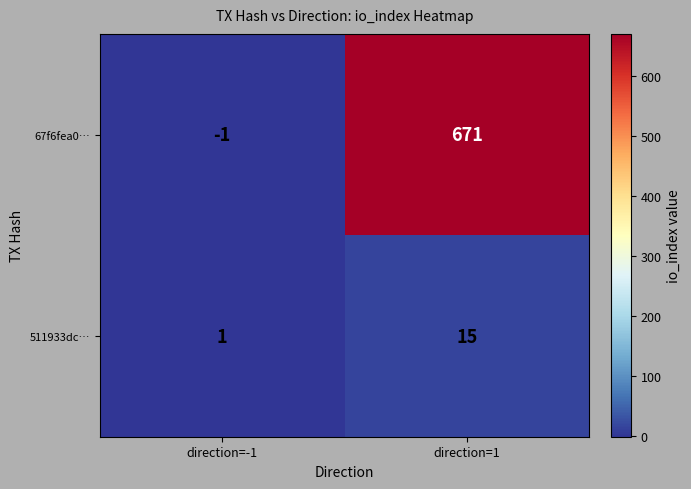

Which label corresponds to the smallest value in the chart?

direction=-1